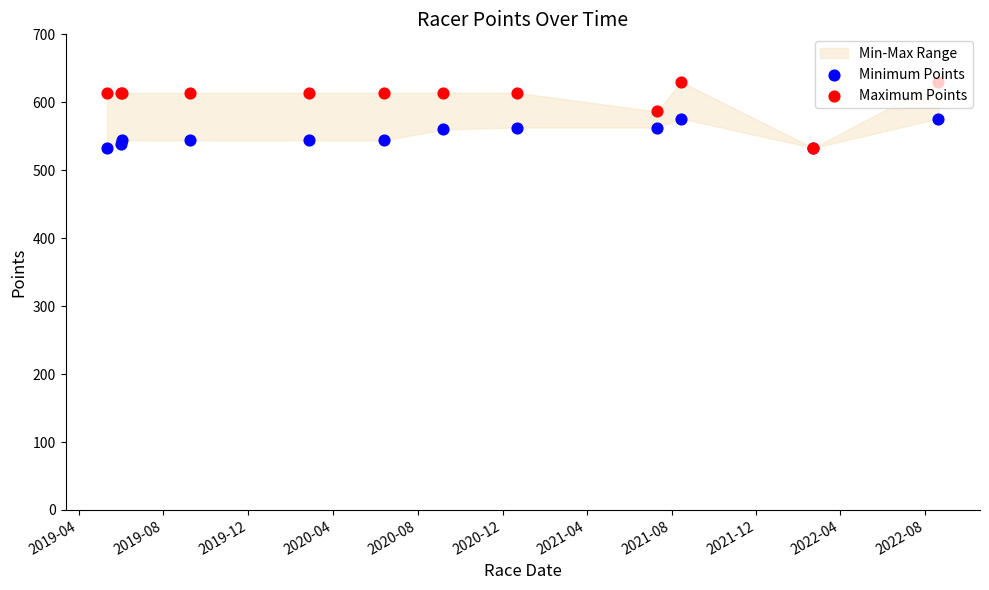

What is the total value across all series at 2020-08?

1157.7